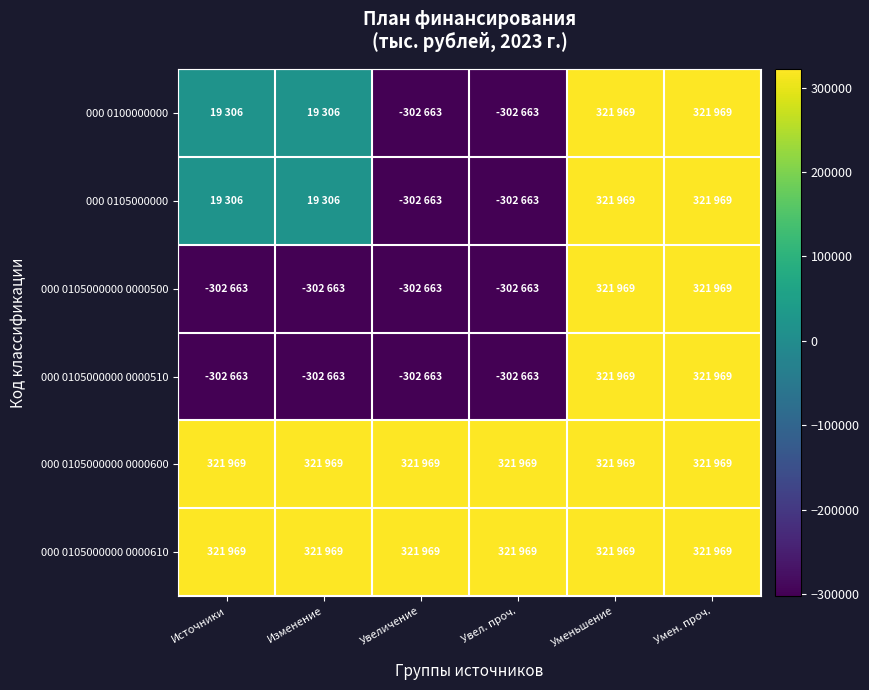

What is the spread (max minus min) of values at Увеличение?

624632.6